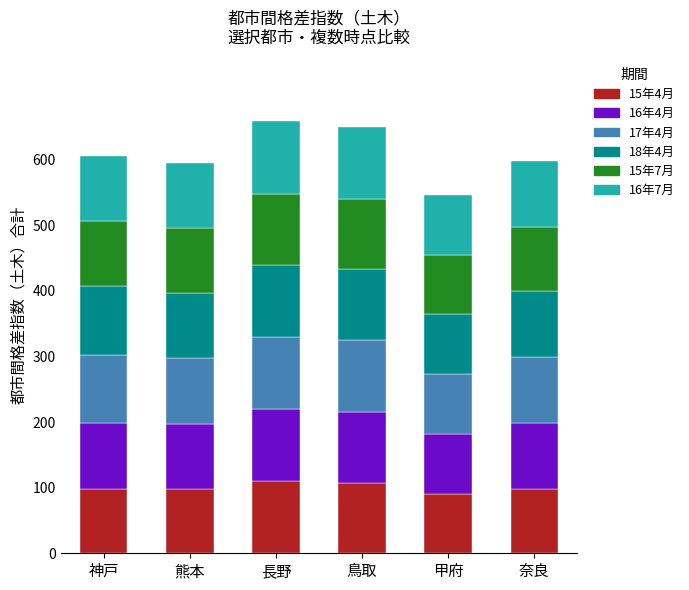

What is the lowest value of the 15年4月 series?

91.0